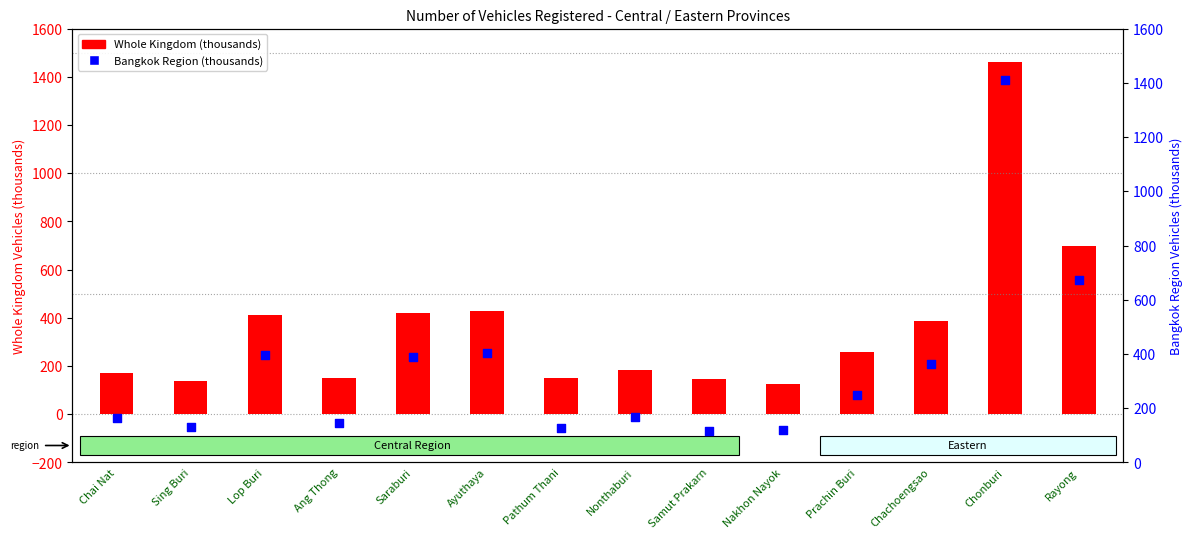

What are all the series names shown in the legend?

Whole Kingdom (thousands), Bangkok Region (thousands)